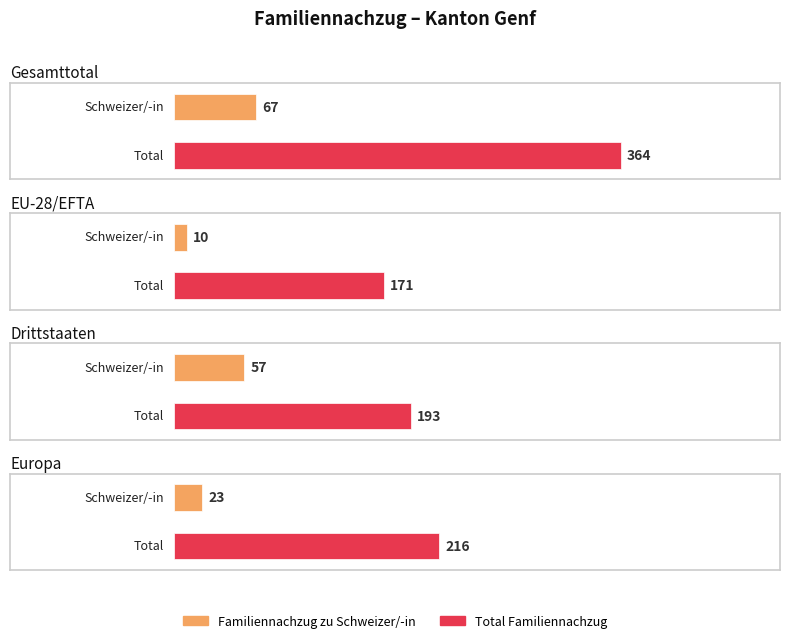

What is the label of the 4th bar from the right?

Europa